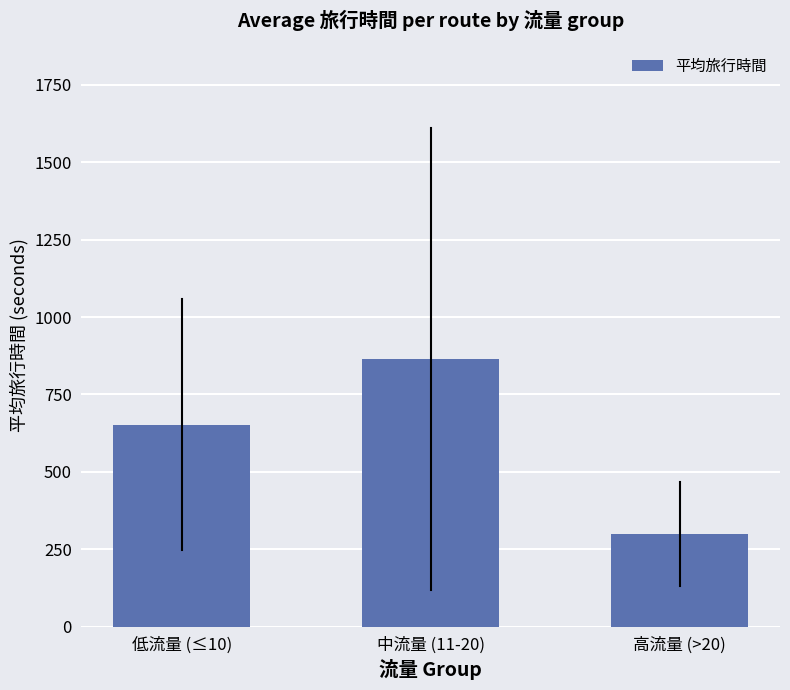

The value at 低流量 (≤10) is 1148.8. True or false?

False